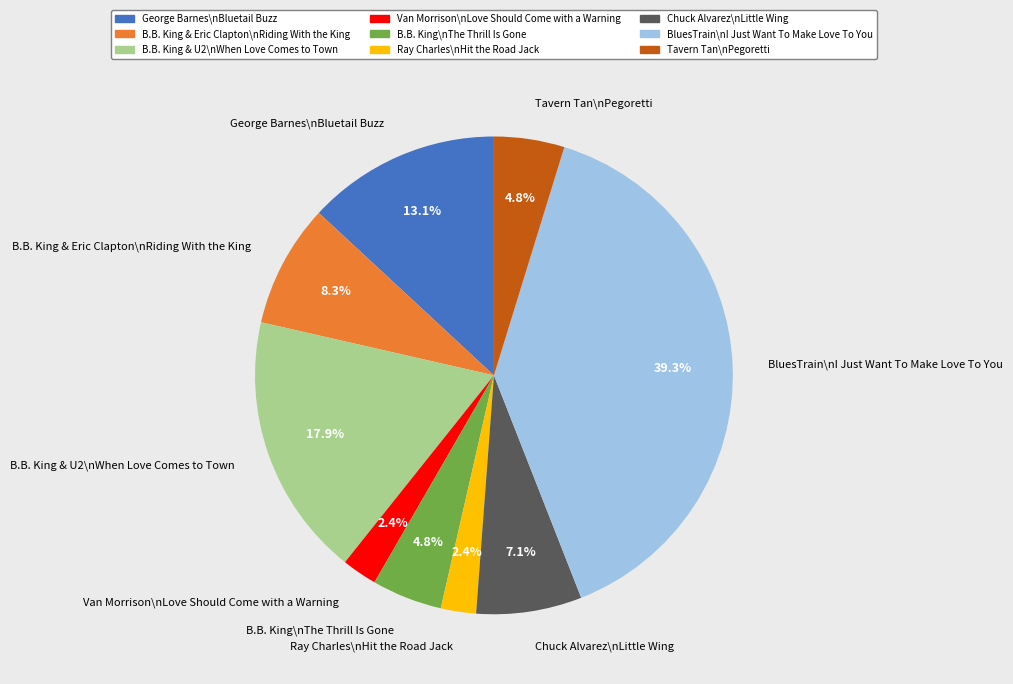

How many segments does this pie chart have?

9